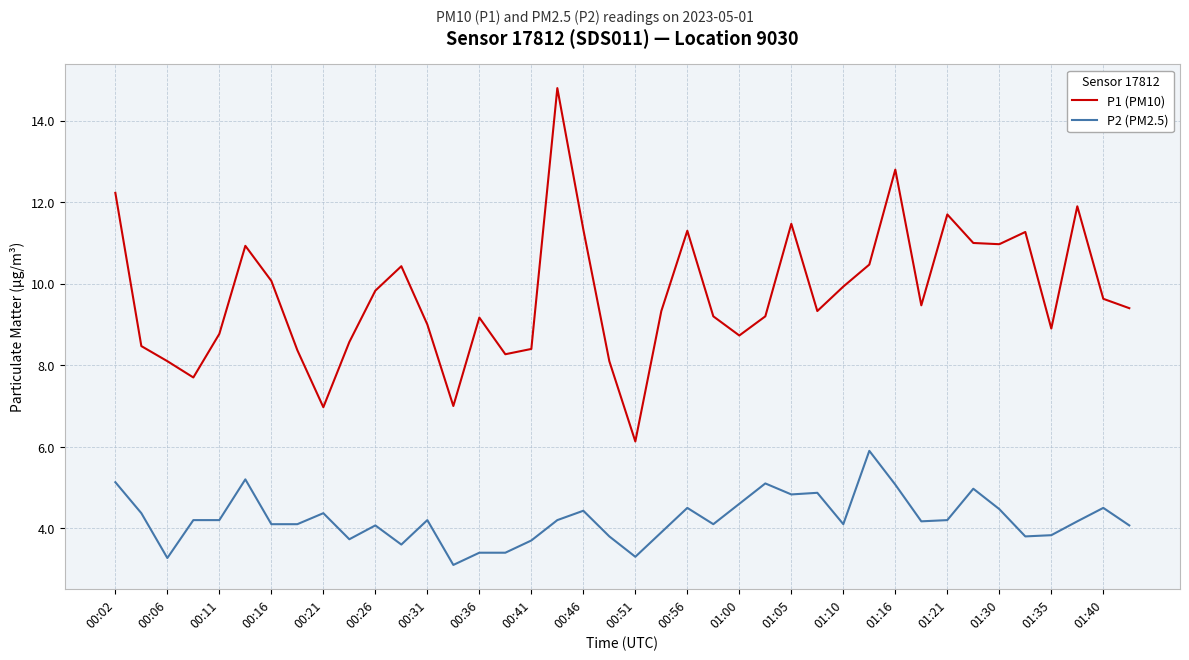

True or false: P2 (PM2.5) and P1 (PM10) cross at least once.

False